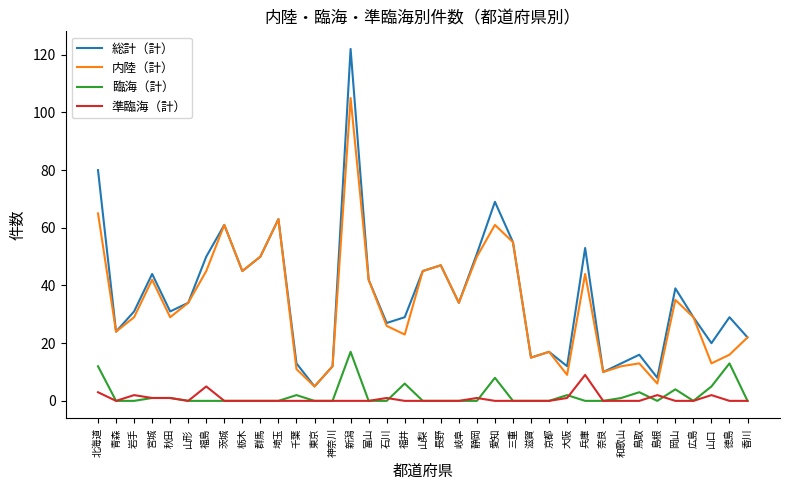

What is the difference between the 総計（計） values at 福井 and 宮城?

15